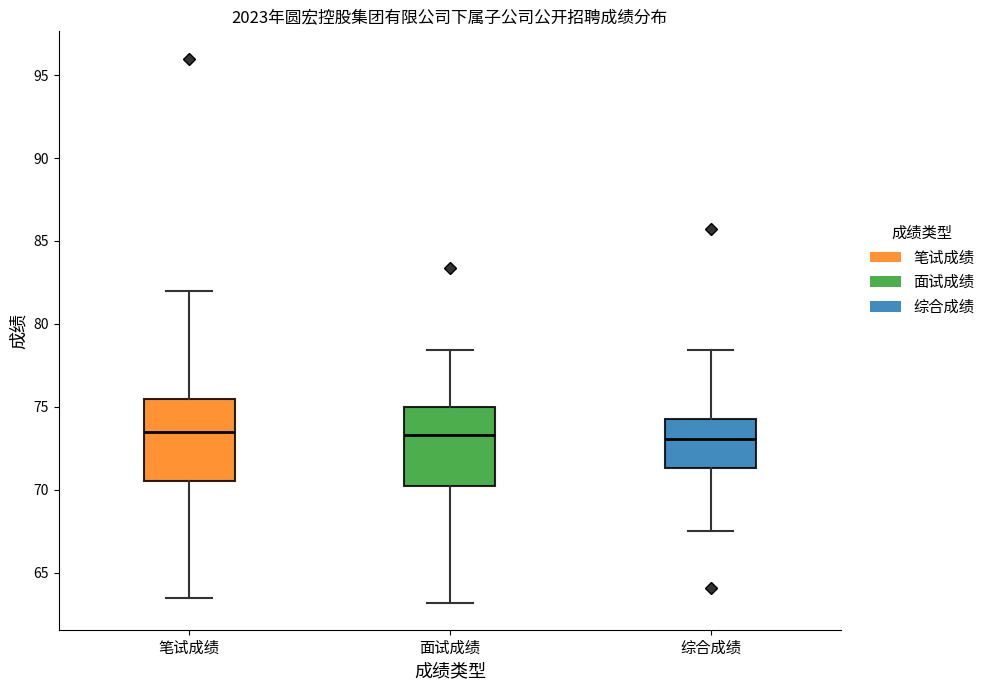

Reading left to right, transcribe this box plot: for each box, give where its median line is, the range the box spans, and where its two whiskers end, as read against the y-axis. The values are not printed on the chart, so give them approximately, as read against the axis.

笔试成绩: median 73.5, box 70.5 to 75.5, whiskers 63.5 to 82.0
面试成绩: median 73.5, box 70.0 to 75.0, whiskers 63.0 to 78.5
综合成绩: median 73.0, box 71.5 to 74.5, whiskers 67.5 to 78.5